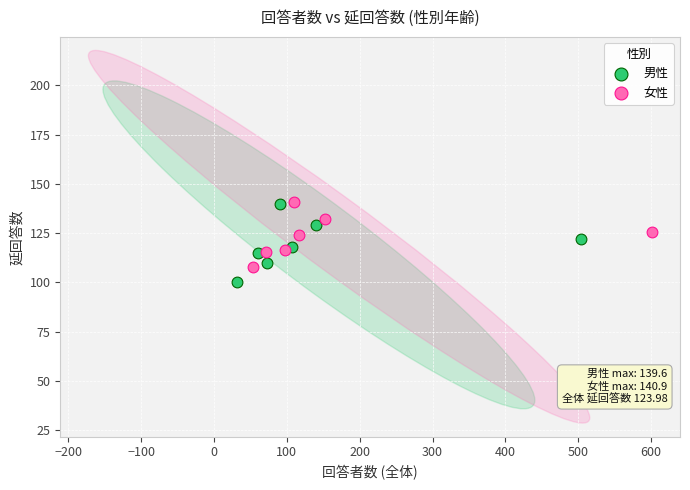

Which series has the widest spread of Y values?

男性